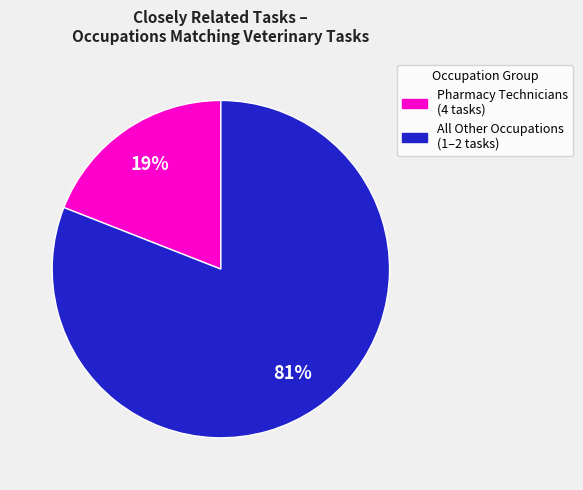

To the nearest percent, what is the difference between the largest and smallest slice percentages?

62%